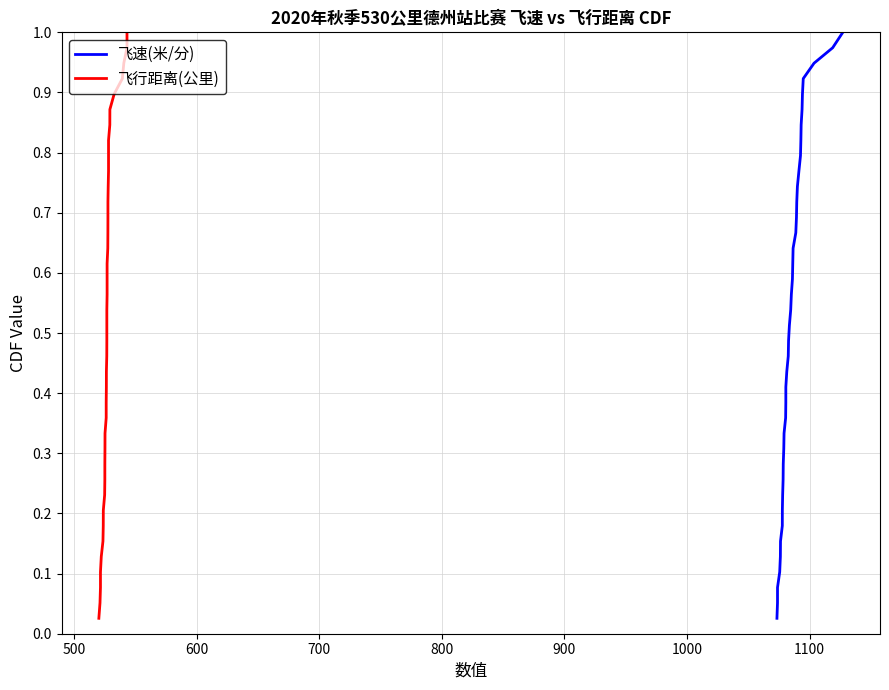

True or false: 飞行距离(公里) and 飞速(米/分) cross at least once.

False